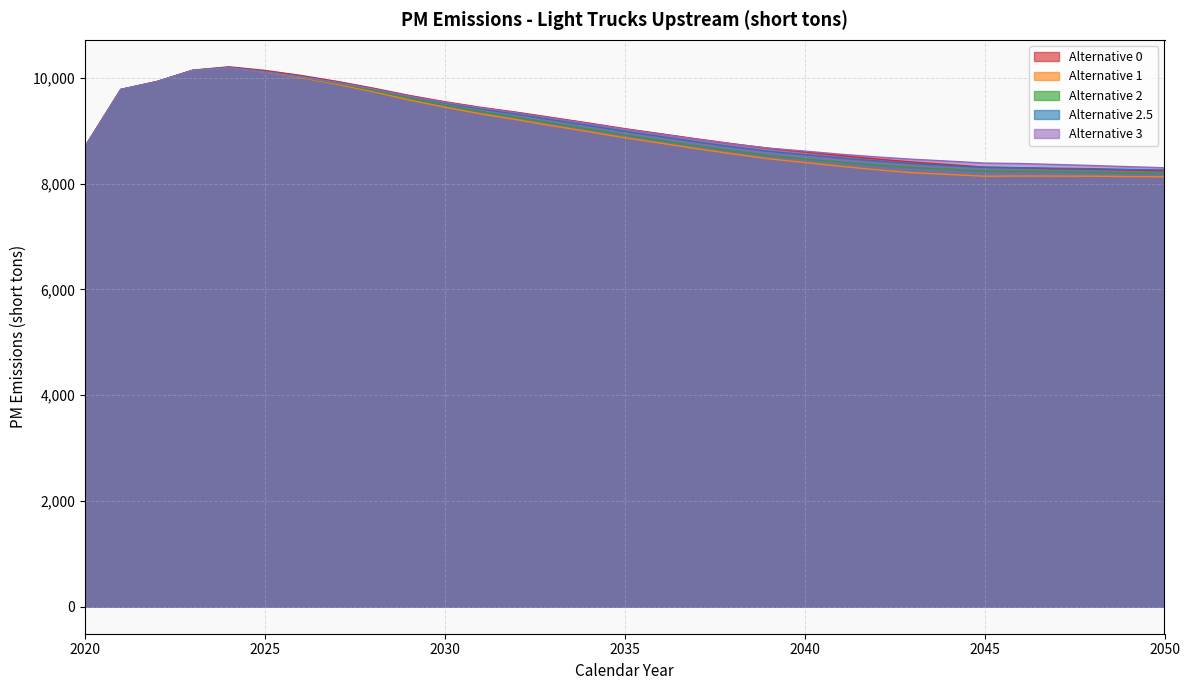

Rank the categories by Alternative 1 value from lowest to highest.

2050, 2049, 2045, 2048, 2047, 2046, 2044, 2043, 2042, 2041, 2040, 2039, 2038, 2037, 2020, 2036, 2035, 2034, 2033, 2032, 2031, 2030, 2029, 2028, 2021, 2027, 2022, 2026, 2025, 2023, 2024